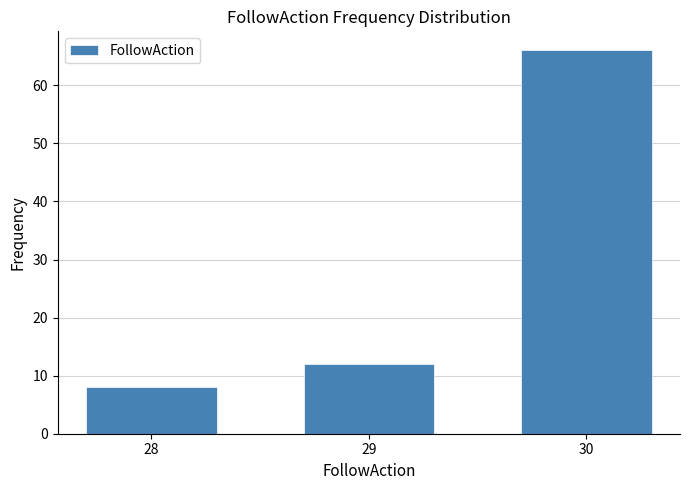

Reading left to right, transcribe all the data shown in this chart.

8	12	66